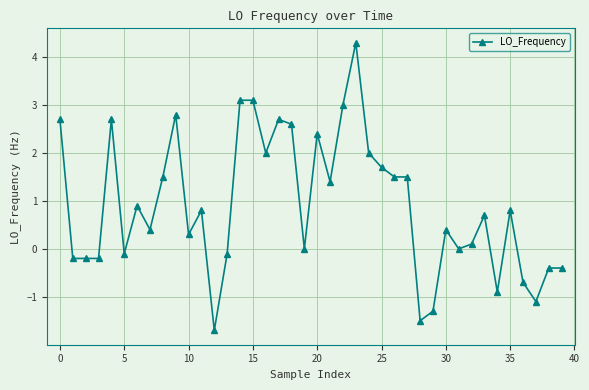

What is the smallest value displayed?

-1.7